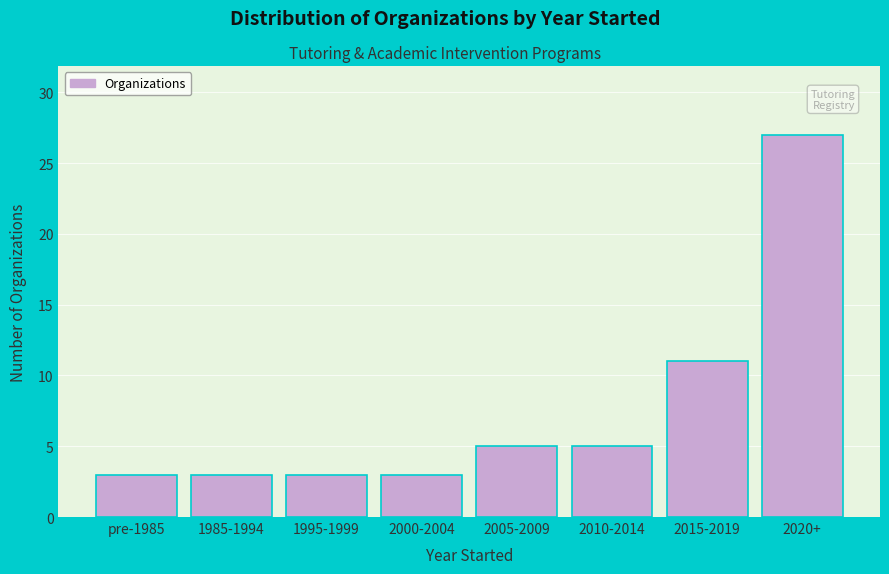

Reading right to left, transcribe all the data shown in this chart.

27	11	5	5	3	3	3	3